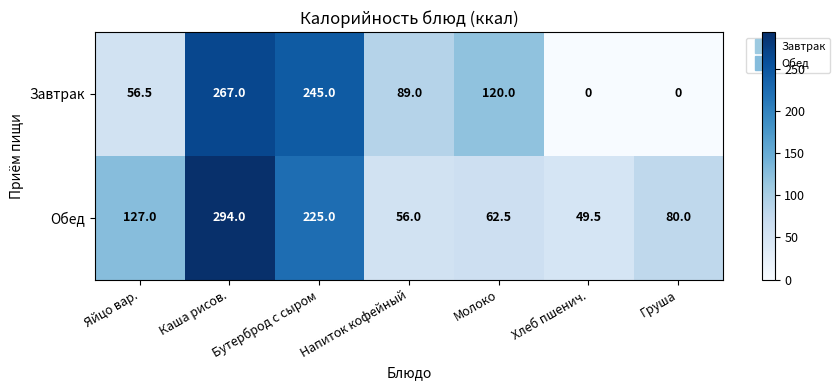

Which category has the highest value across all series?

Каша рисов.